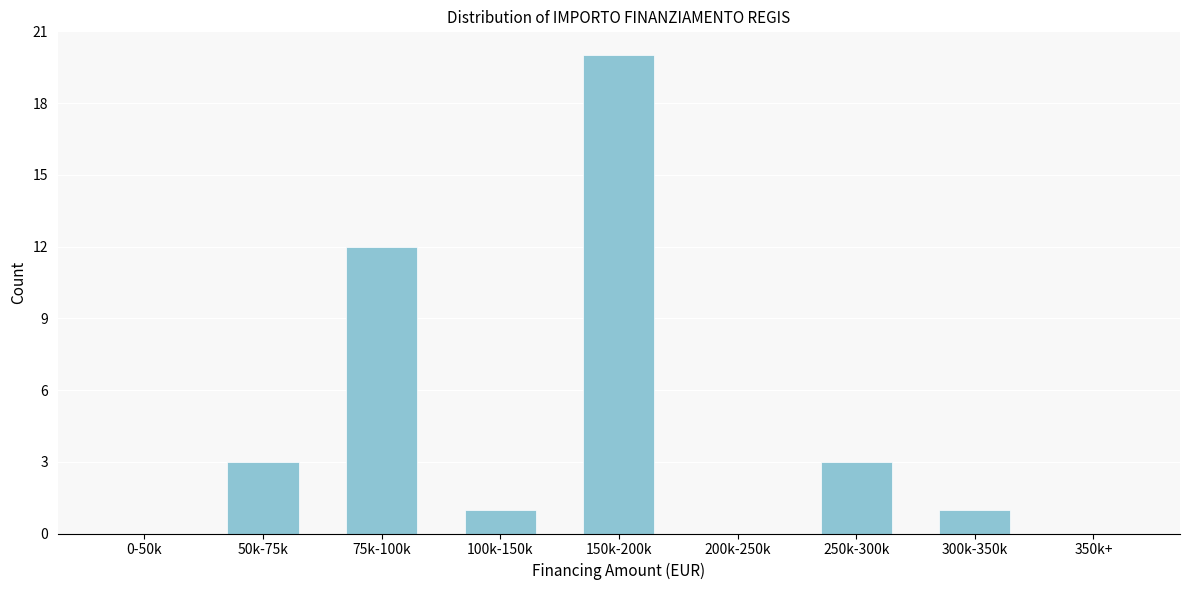

Reading right to left, transcribe all the data shown in this chart.

350k+=0	300k-350k=1	250k-300k=3	200k-250k=0	150k-200k=20	100k-150k=1	75k-100k=12	50k-75k=3	0-50k=0